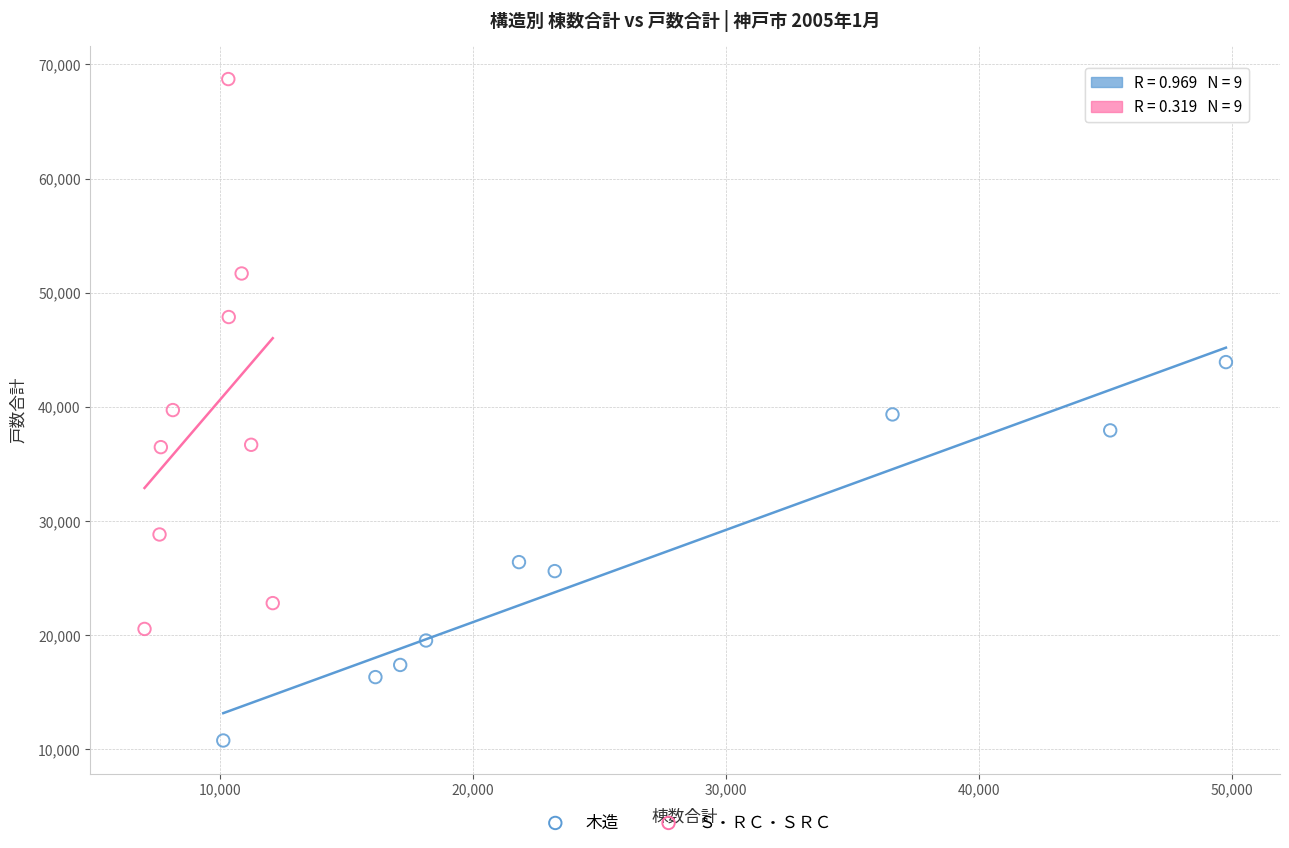

Which series contains the highest Y value?

Ｓ・ＲＣ・ＳＲＣ